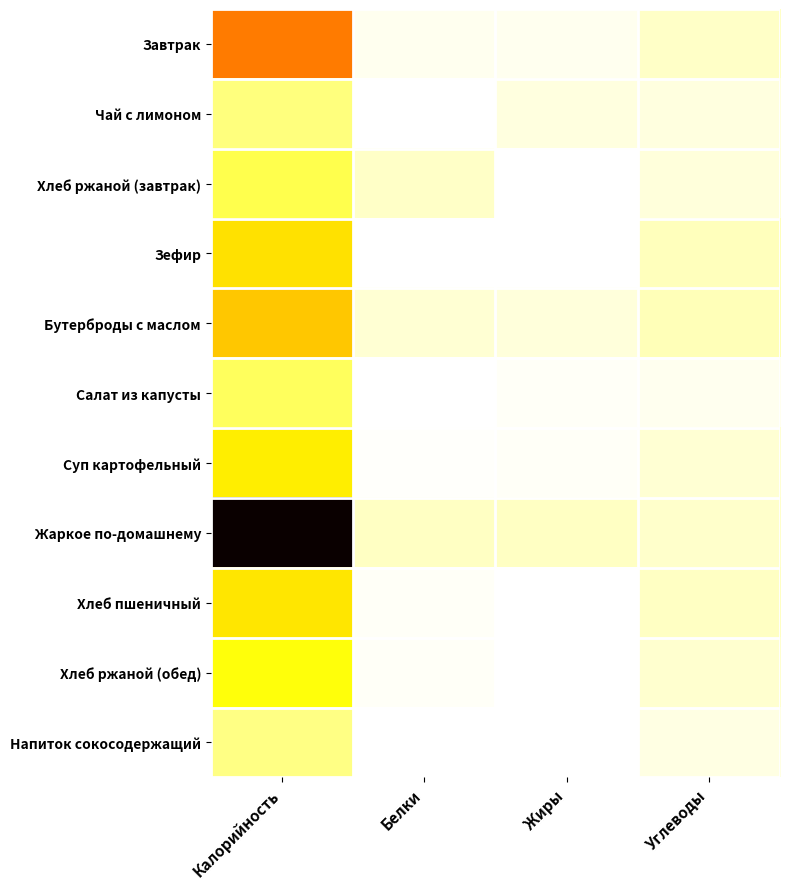

Reading left to right, extract all data points from this chart.

Завтрак: Калорийность=145.2	Белки=5.8	Жиры=5.2	Углеводы=18.8
Чай с лимоном: Калорийность=41.7	Белки=0.0	Жиры=10.2	Углеводы=10.2
Хлеб ржаной (завтрак): Калорийность=57.7	Белки=18.0	Жиры=0.4	Углеводы=11.9
Зефир: Калорийность=97.0	Белки=0.1	Жиры=0.0	Углеводы=21.8
Бутерброды с маслом: Калорийность=109.3	Белки=15.1	Жиры=11.7	Углеводы=23.0
Салат из капусты: Калорийность=52.4	Белки=0.8	Жиры=3.0	Углеводы=5.4
Суп картофельный: Калорийность=90.8	Белки=2.0	Жиры=2.7	Углеводы=14.6
Жаркое по-домашнему: Калорийность=323.0	Белки=20.0	Жиры=19.3	Углеводы=17.1
Хлеб пшеничный: Калорийность=94.0	Белки=3.0	Жиры=0.3	Углеводы=19.7
Хлеб ржаной (обед): Калорийность=78.2	Белки=2.6	Жиры=0.4	Углеводы=15.8
Напиток сокосодержащий: Калорийность=40.0	Белки=0.0	Жиры=0.0	Углеводы=10.0